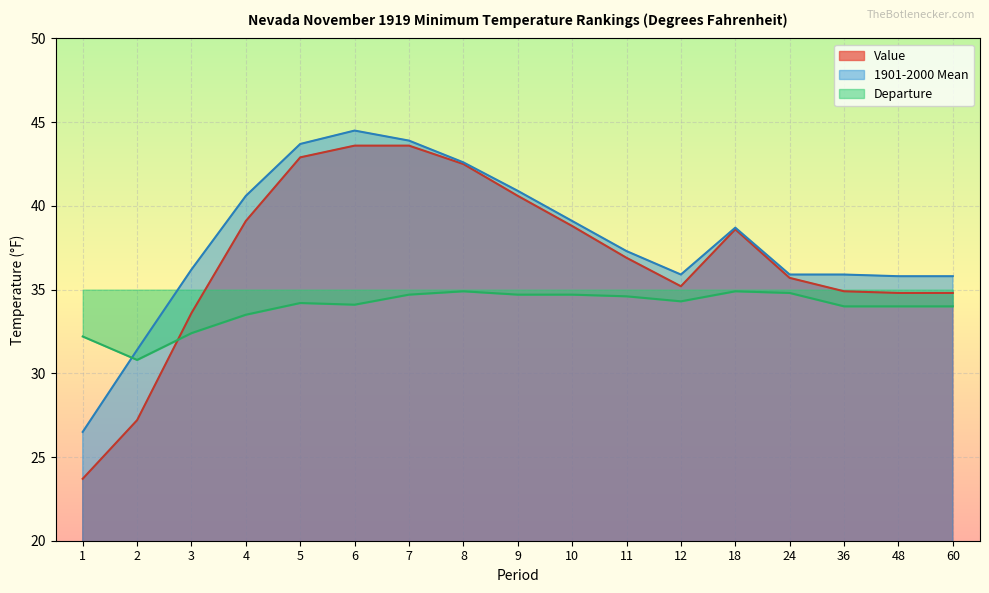

At which category is the sum across all series the highest?

6